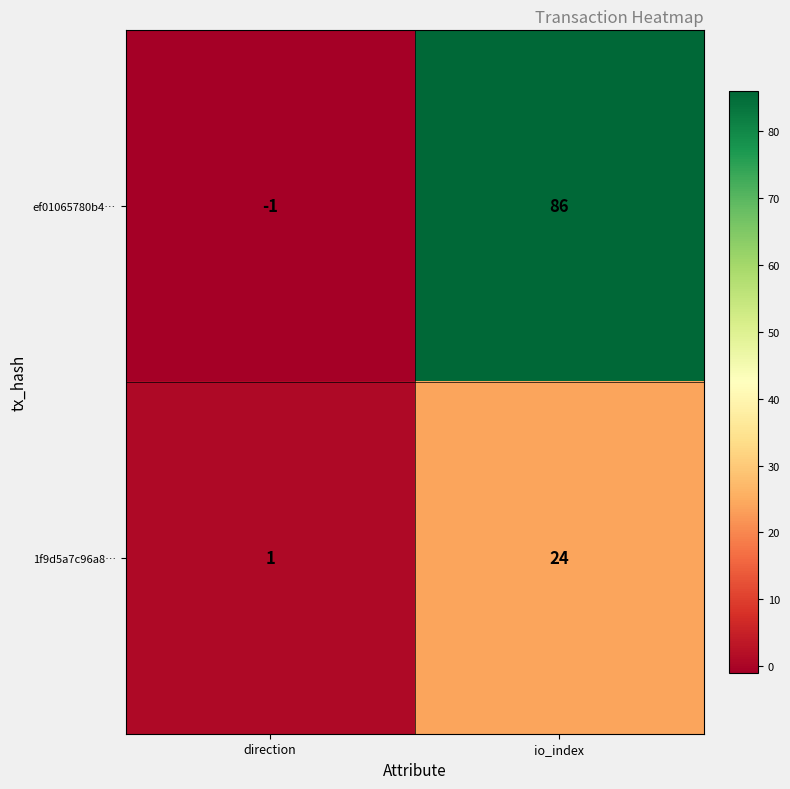

What is the approximate value of ef01065780b4… at io_index, to the nearest 5?

85